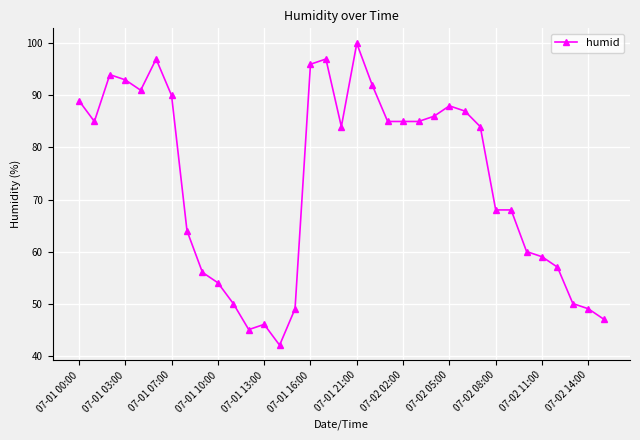

True or false: there are more than 1 points higher than both neighbors.

True